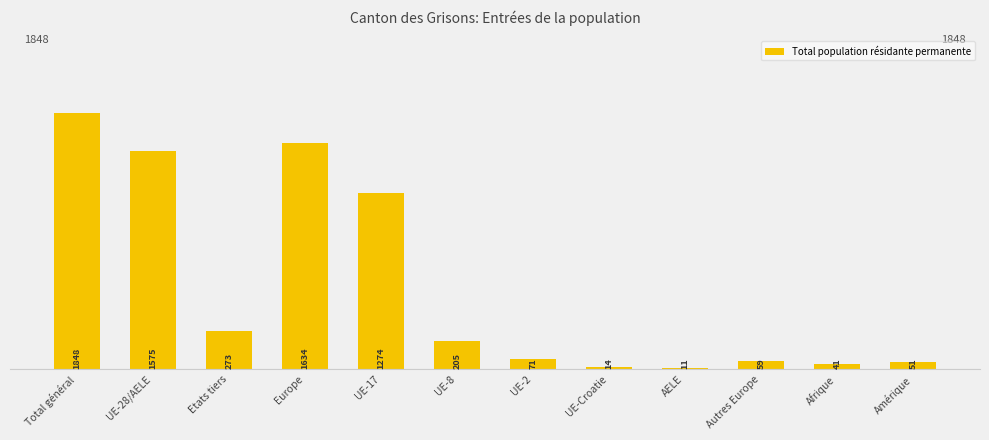

What is the change in value from Total général to UE-8?

-1643